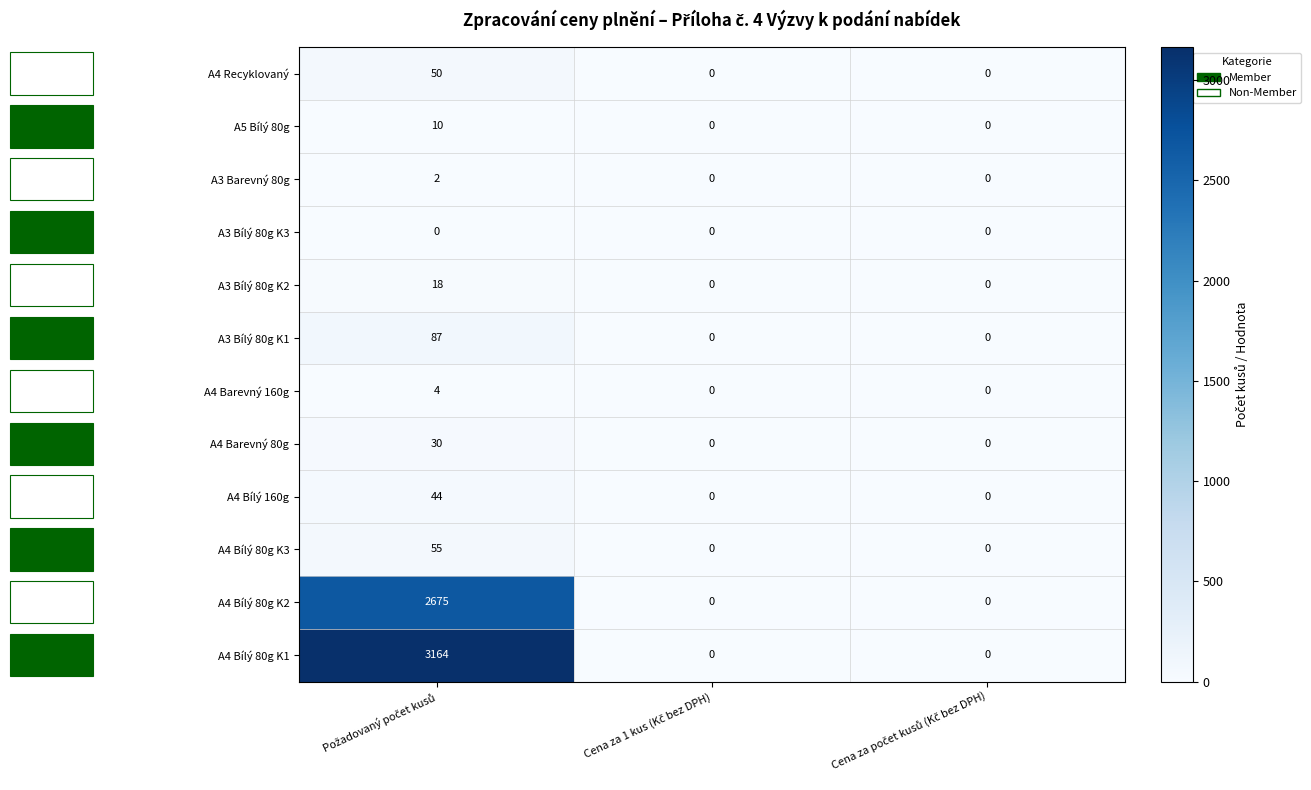

Rank the series by their maximum value, from highest to lowest.

A4 Bílý 80g K1, A4 Bílý 80g K2, A3 Bílý 80g K1, A4 Bílý 80g K3, A4 Recyklovaný, A4 Bílý 160g, A4 Barevný 80g, A3 Bílý 80g K2, A5 Bílý 80g, A4 Barevný 160g, A3 Barevný 80g, A3 Bílý 80g K3